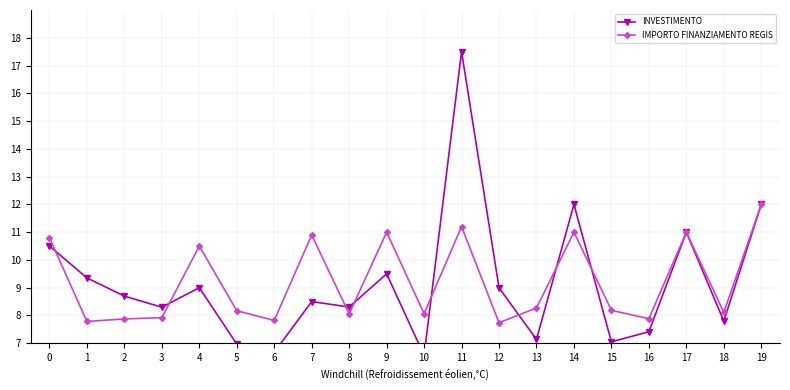

Which series has the largest total across all categories?

IMPORTO FINANZIAMENTO REGIS